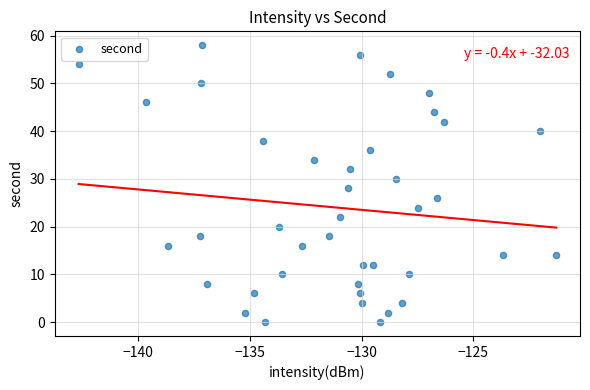

What is the range of Y values (max minus min)?

58